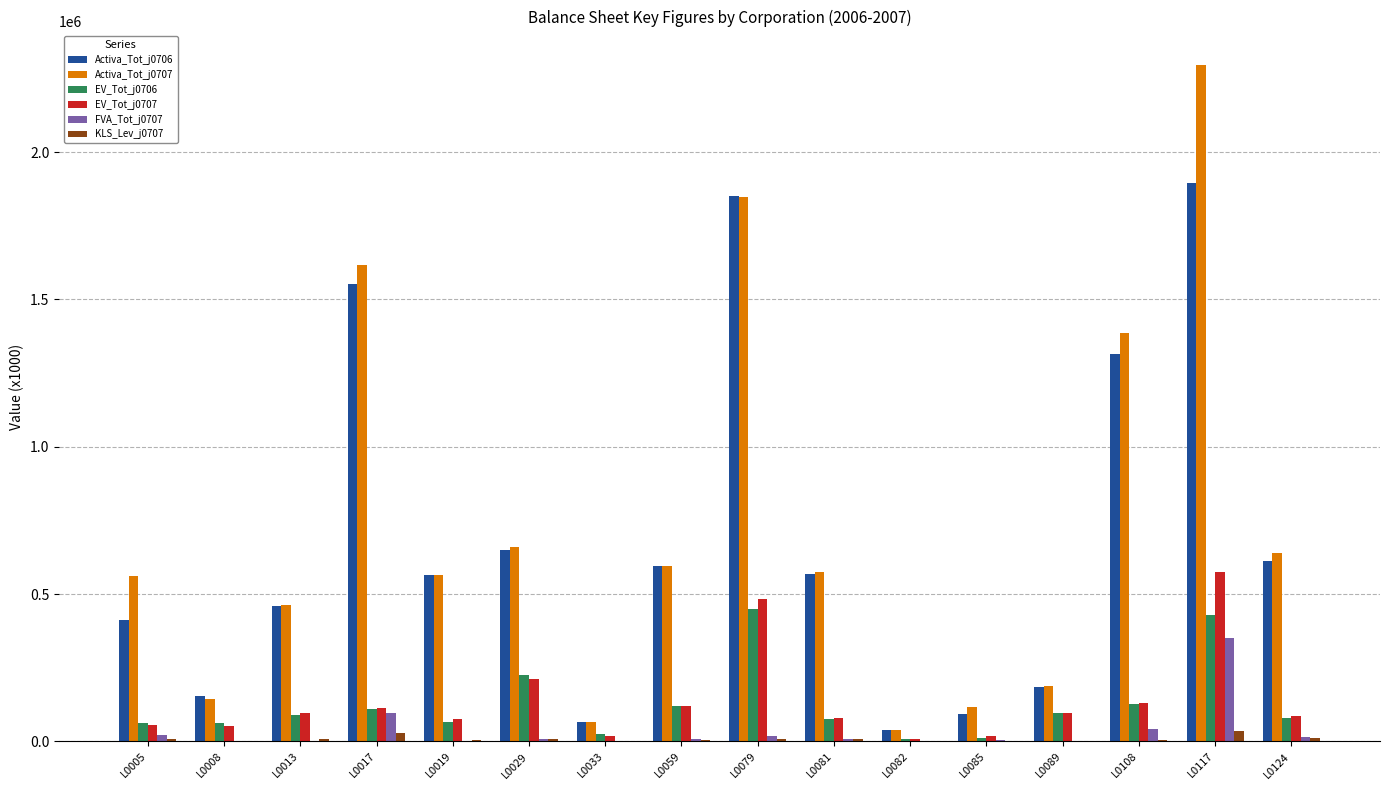

At which category is the sum across all series the highest?

L0117